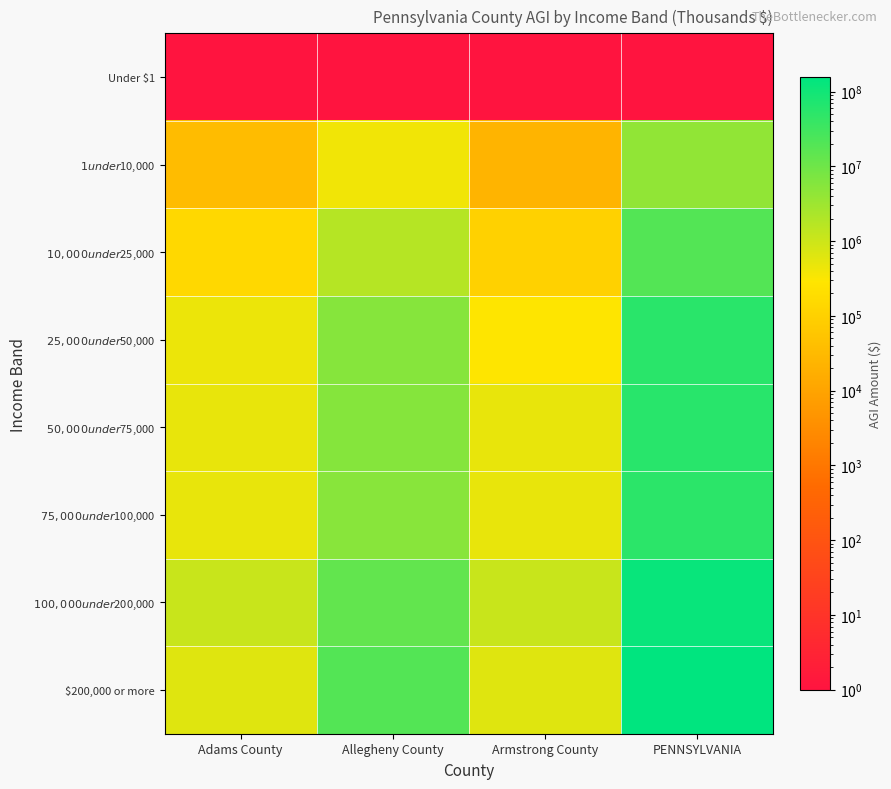

Rank the series at Adams County from highest to lowest value.

$100,000 under $200,000, $200,000 or more, $50,000 under $75,000, $75,000 under $100,000, $25,000 under $50,000, $10,000 under $25,000, $1 under $10,000, Under $1